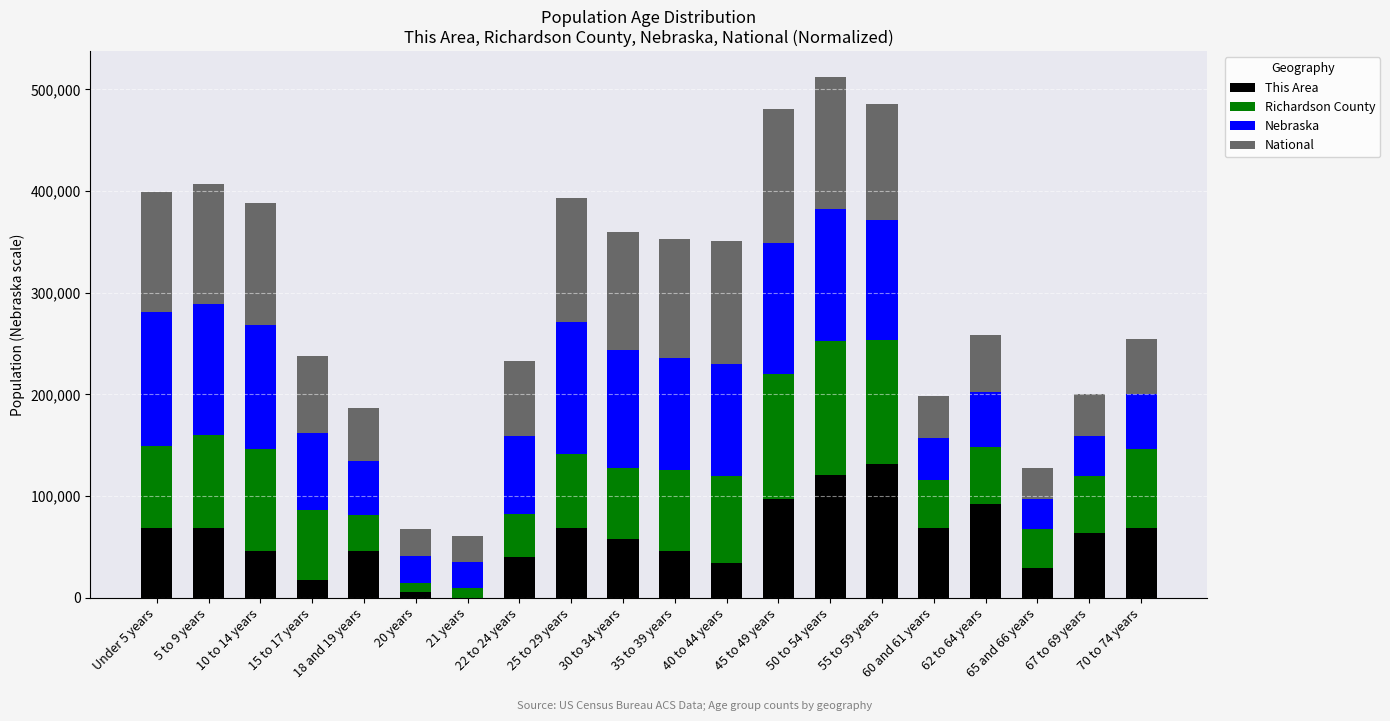

What is the maximum value for This Area?

131908.0